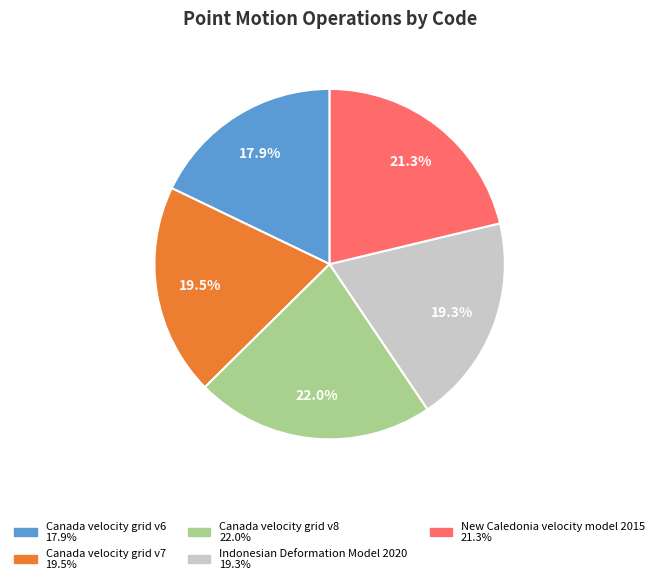

Do Canada velocity grid v7 and Canada velocity grid v6 together represent more than half of the pie?

No